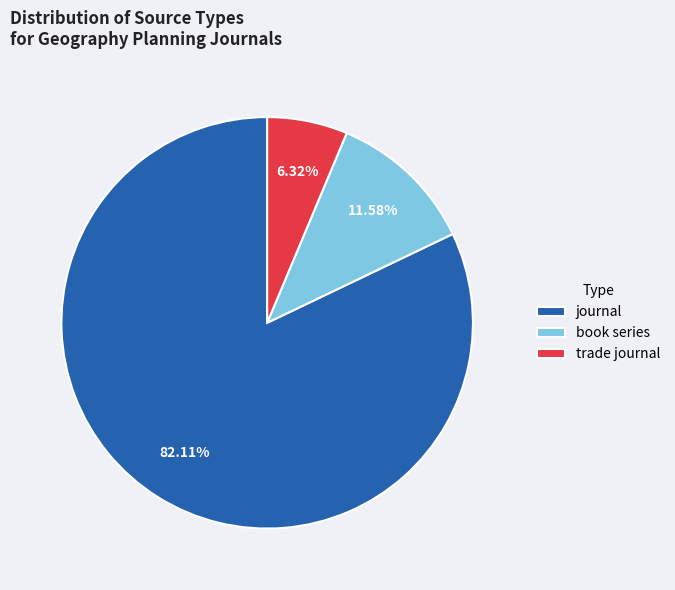

What is the ratio of the value at journal to the value at book series?

7.1